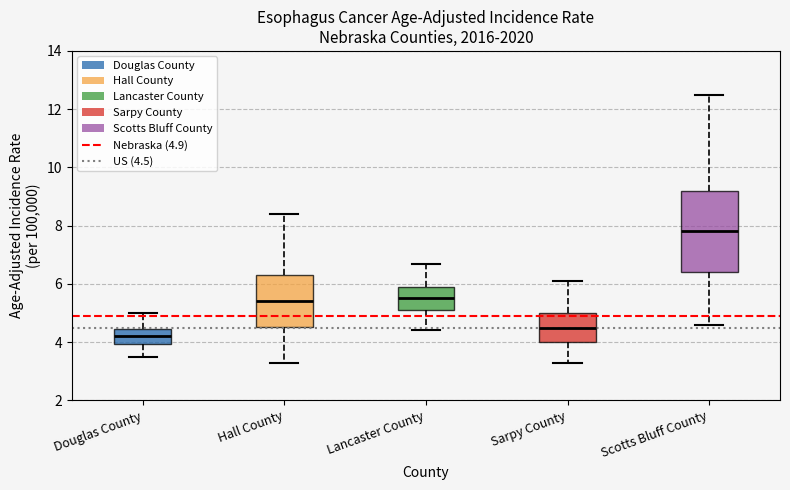

Which box is the tallest, from its lower edge to its upper edge?

Scotts Bluff County